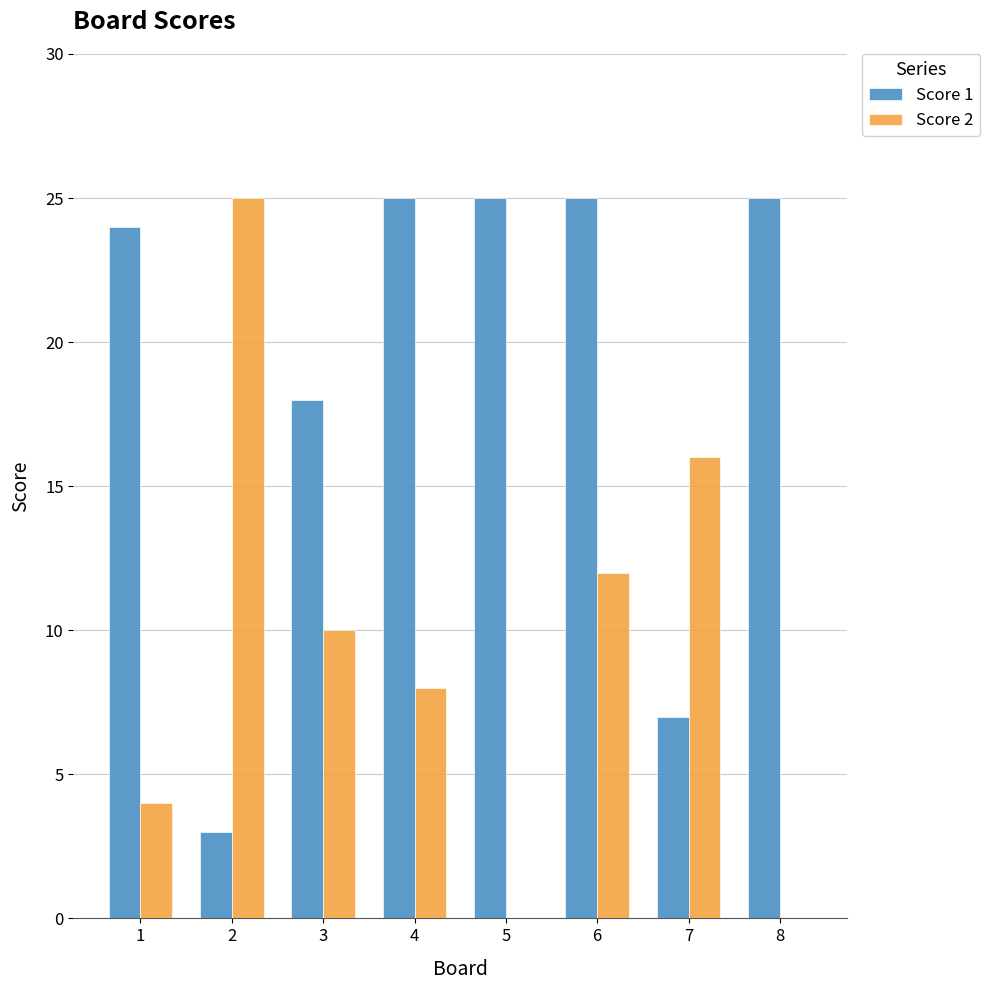

Which category has the highest value in the Score 2 series?

2